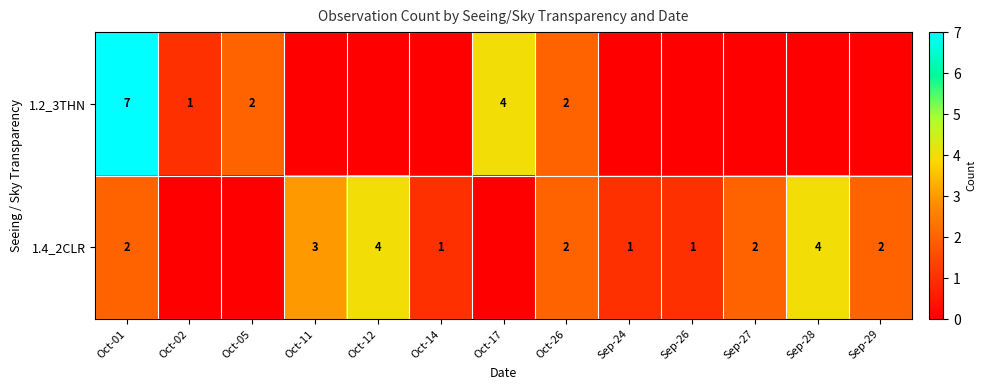

What is the total value across all series at Oct-26?

4